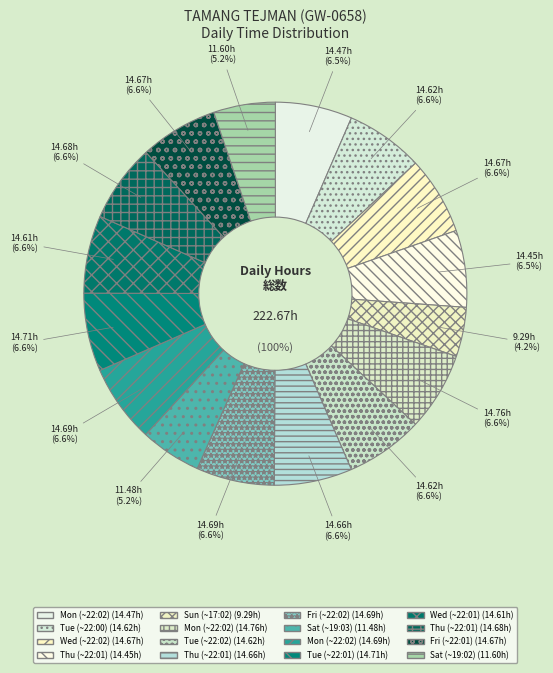

Rank the categories by value from lowest to highest.

Sun (~17:02), Sat (~19:03), Sat (~19:02), Thu (~22:01), Mon (~22:02), Wed (~22:01), Tue (~22:00), Tue (~22:02), Thu (~22:01), Wed (~22:02), Fri (~22:01), Thu (~22:01), Fri (~22:02), Mon (~22:02), Tue (~22:01), Mon (~22:02)